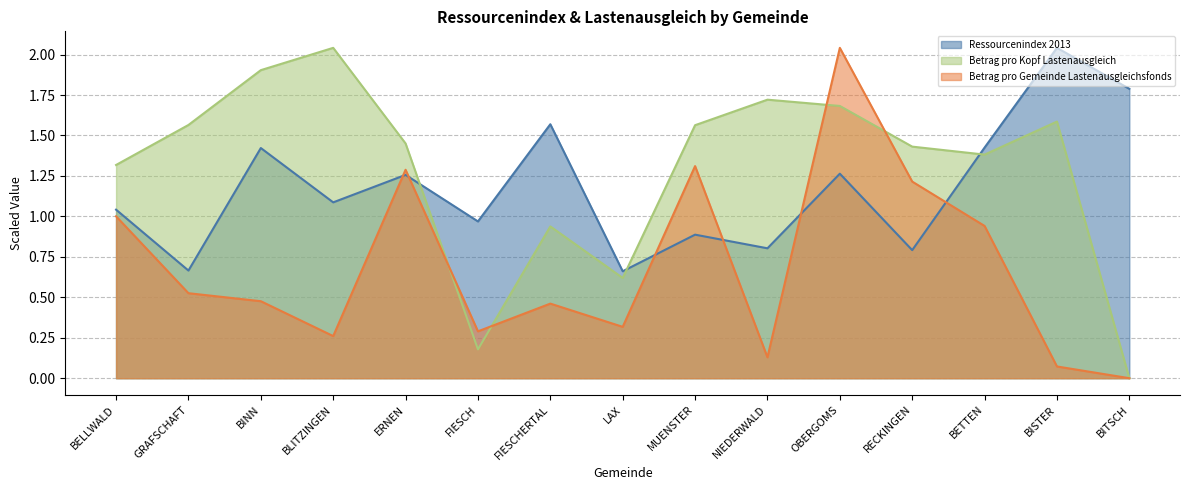

Is it true that Betrag pro Kopf Lastenausgleich equals 1.9 at BINN?

True